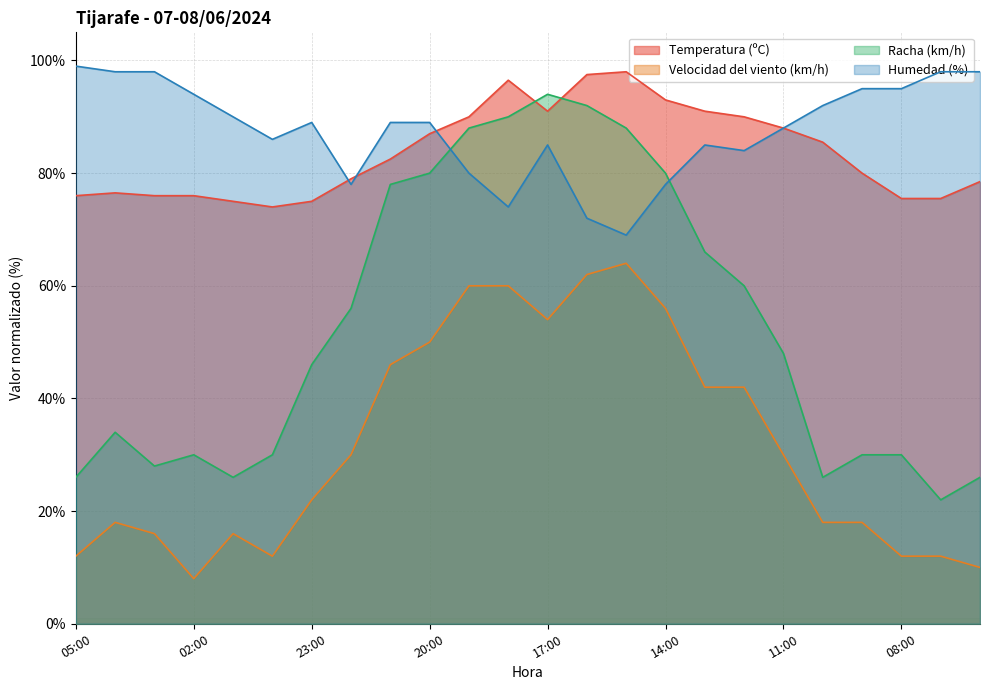

What is the difference between the maximum and second lowest values in the Temperatura (ºC) series?

23.0